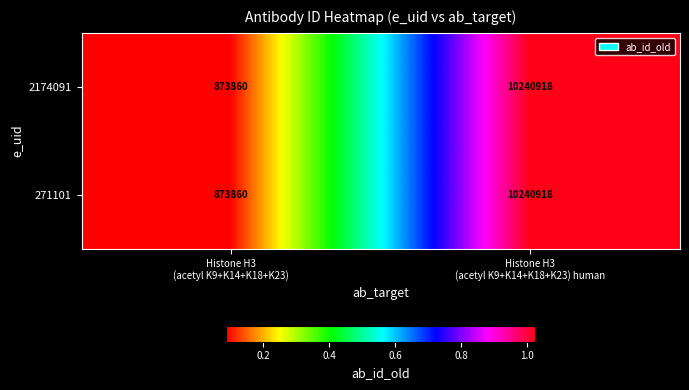

What is the minimum value for 271101?

873860